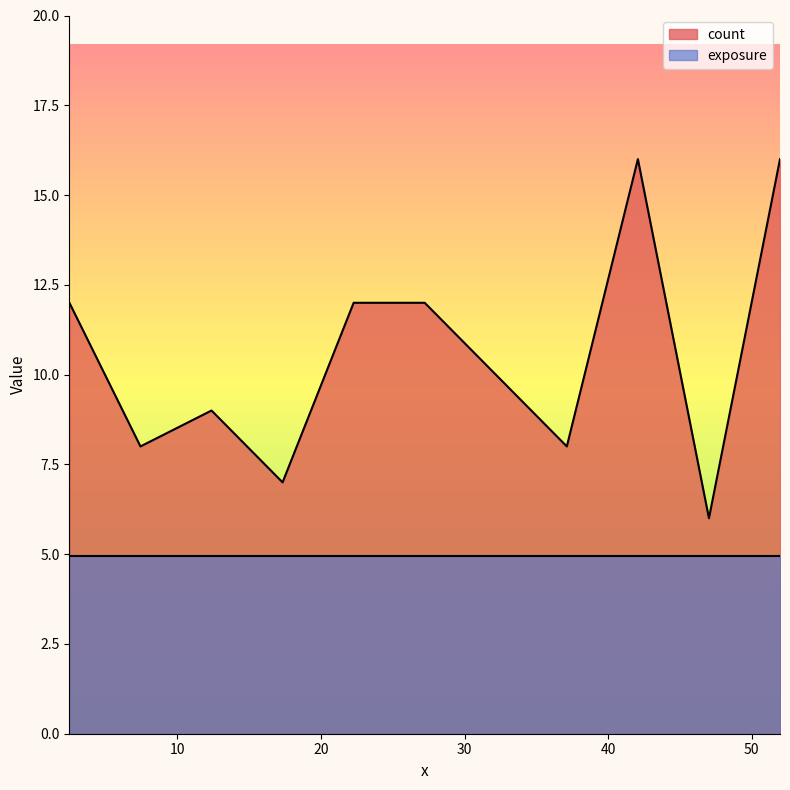

Is it true that the value at 7.423027034383267 is 5?

False